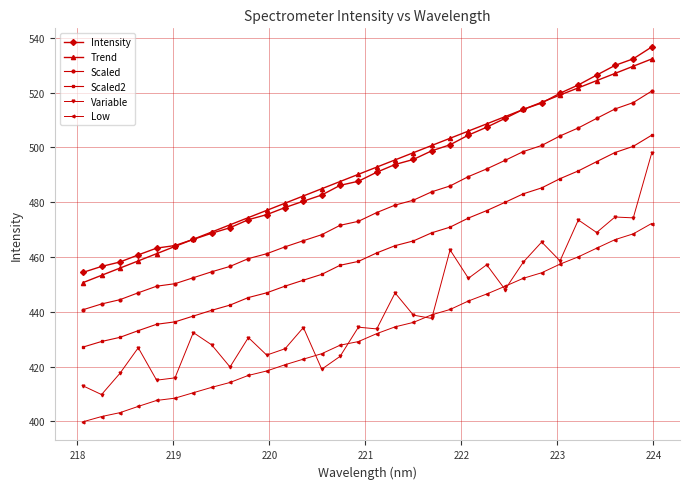

Which series has the widest spread of values?

Variable